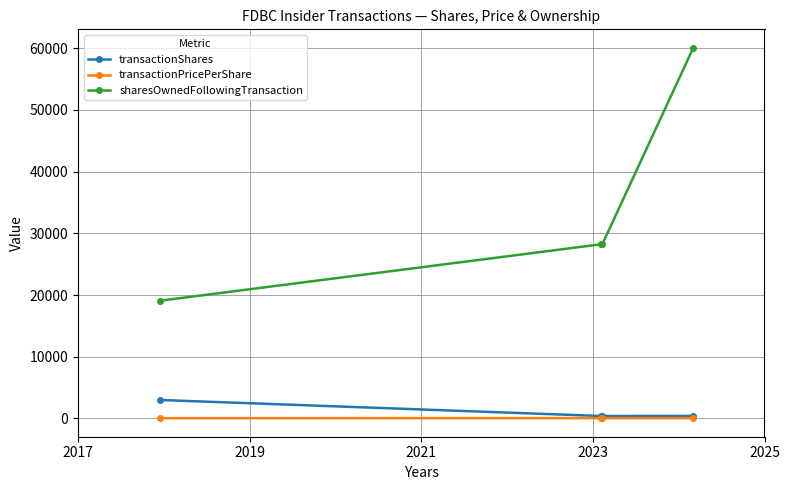

List the series in order of their peak value, lowest first.

transactionPricePerShare, transactionShares, sharesOwnedFollowingTransaction